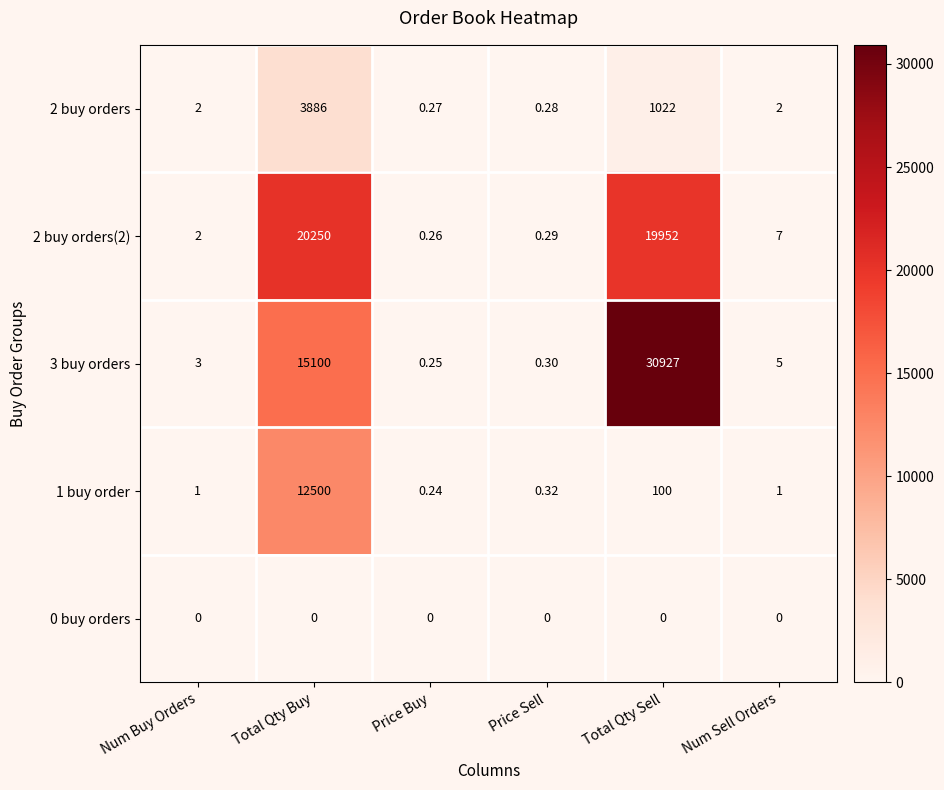

Count the number of data series in this chart.

5